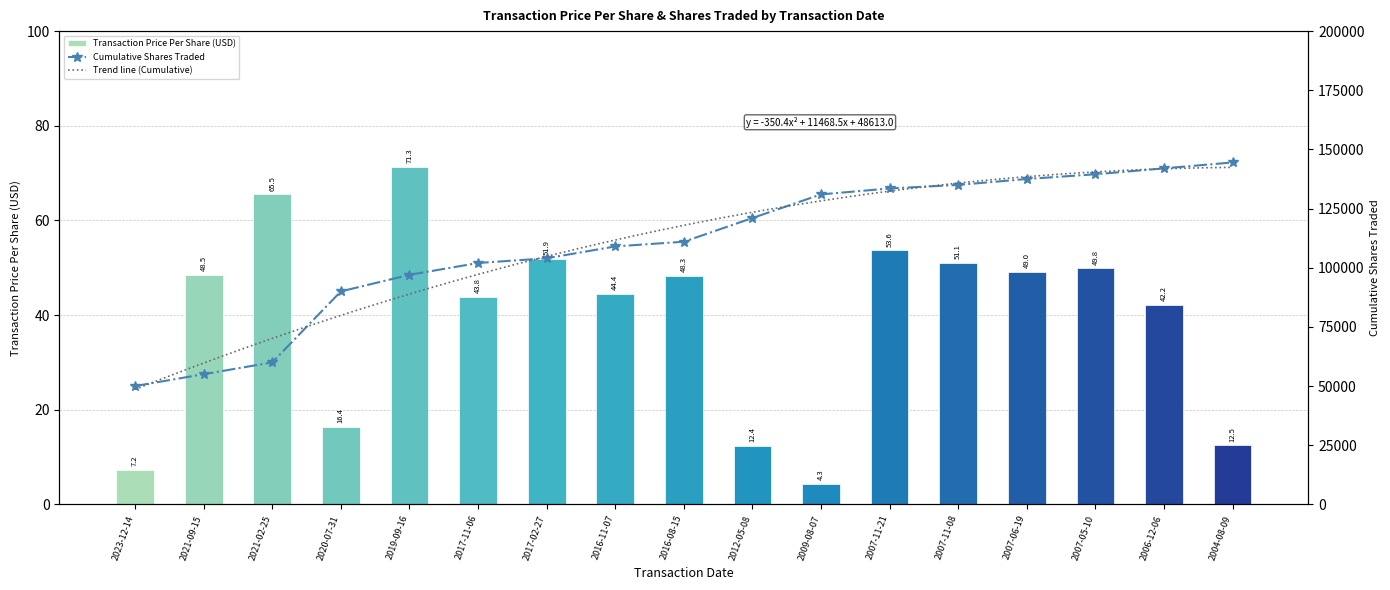

Which category has the lowest value across all series?

2009-08-07